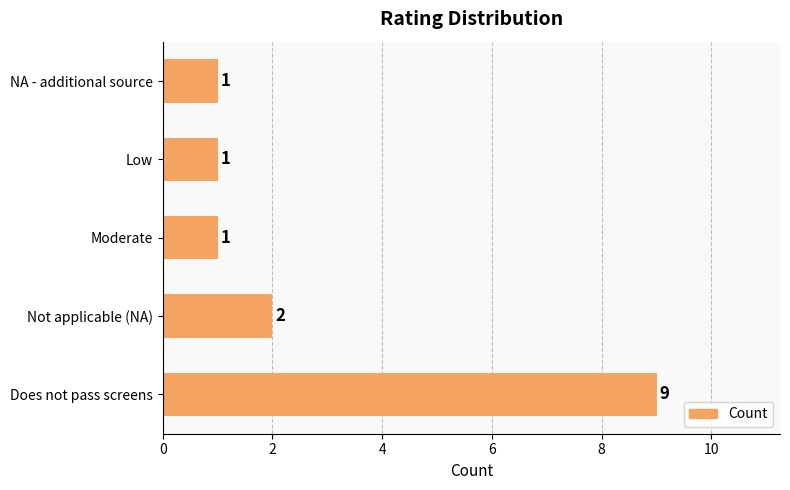

Approximately how many times larger is the value at Does not pass screens compared to Moderate?

9.0